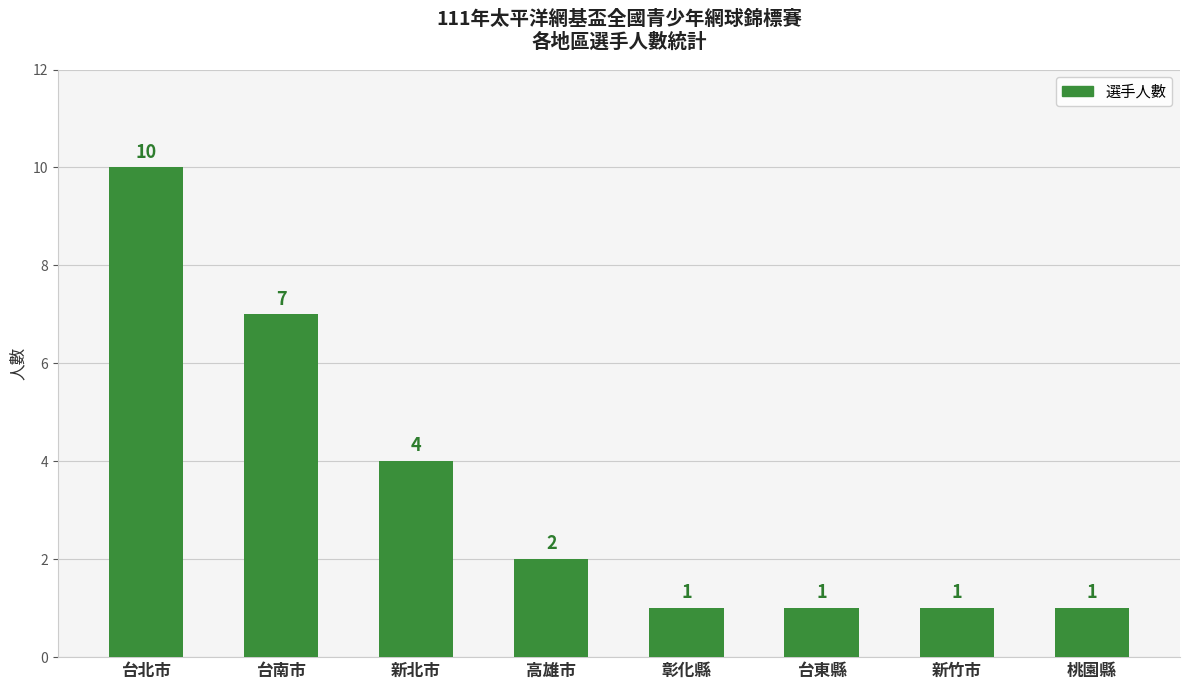

At which category does the chart reach its peak across all series?

台北市